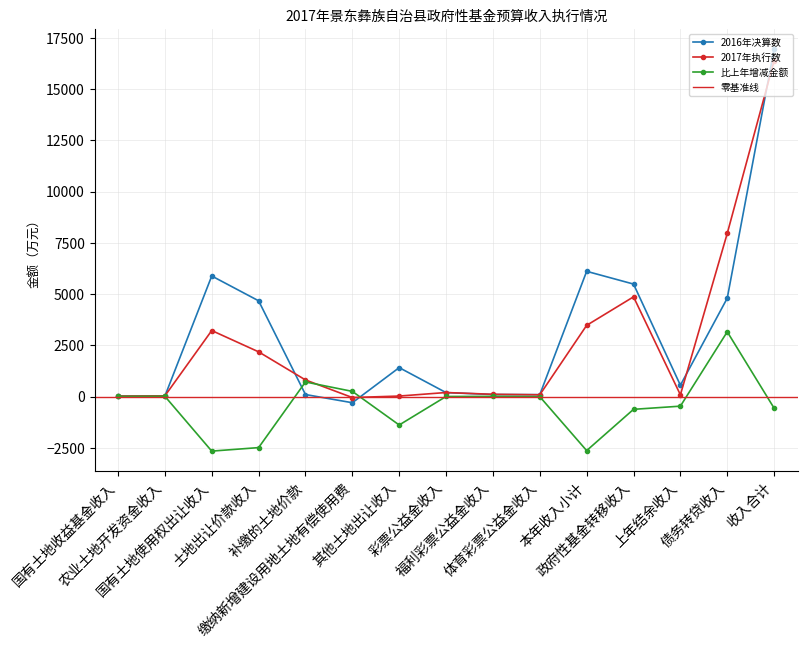

True or false: 2016年决算数 has more than 1 points higher than both neighbors.

True